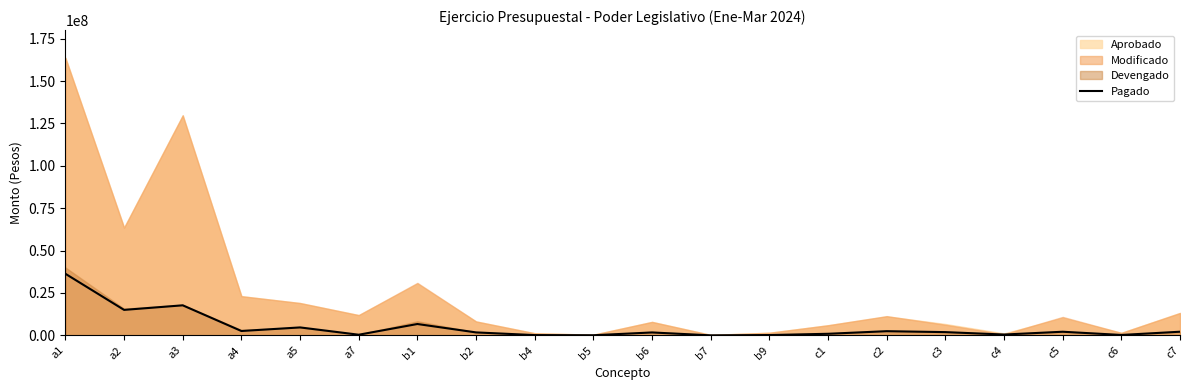

Rank the categories by value from lowest to highest.

b7, b5, b4, b9, c6, a7, c4, c1, b6, b2, c3, c5, c7, c2, a4, a5, b1, a2, a3, a1